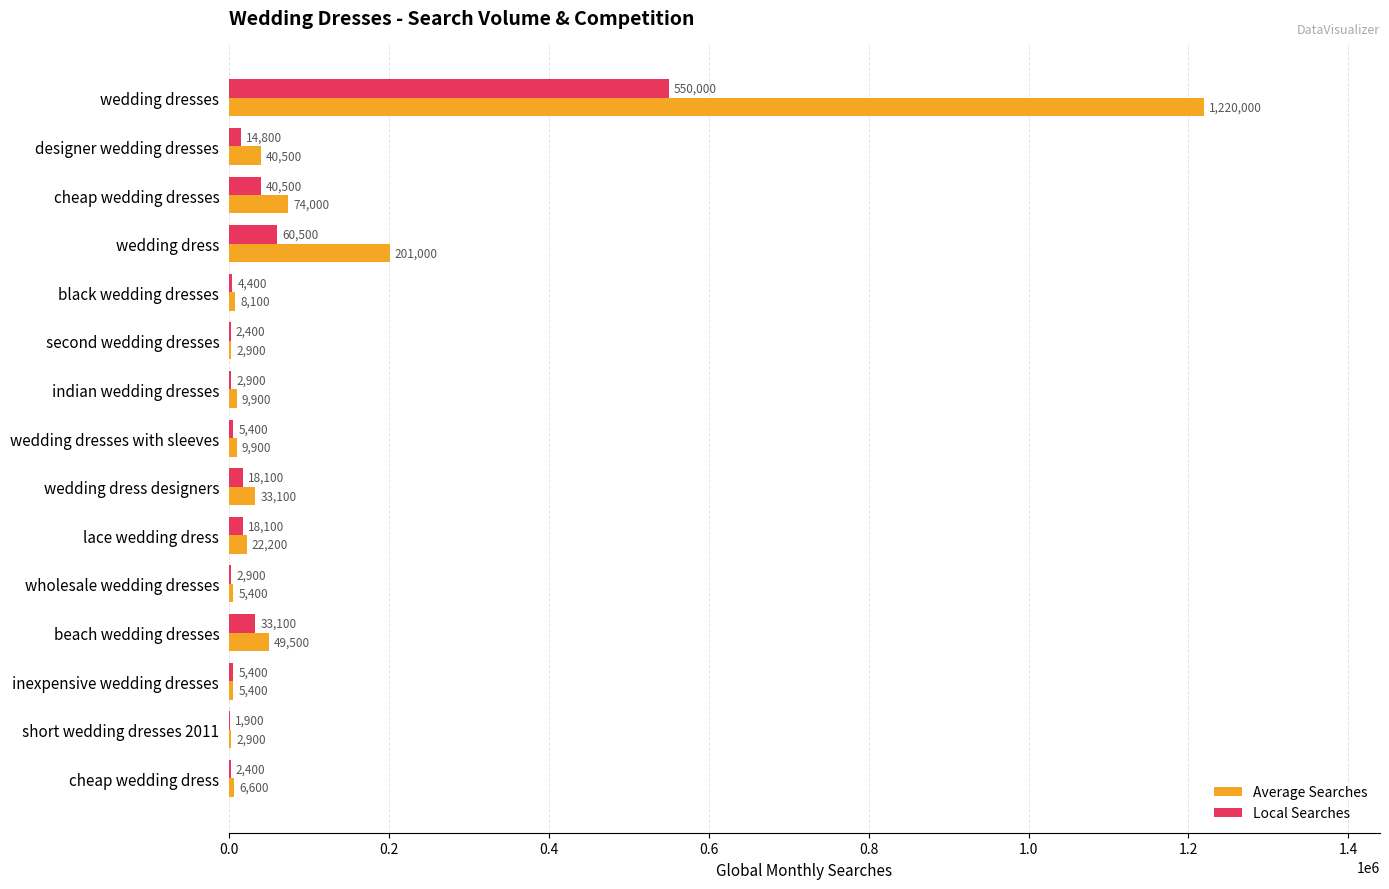

Which series changed the most between wedding dresses and cheap wedding dresses?

Average Searches